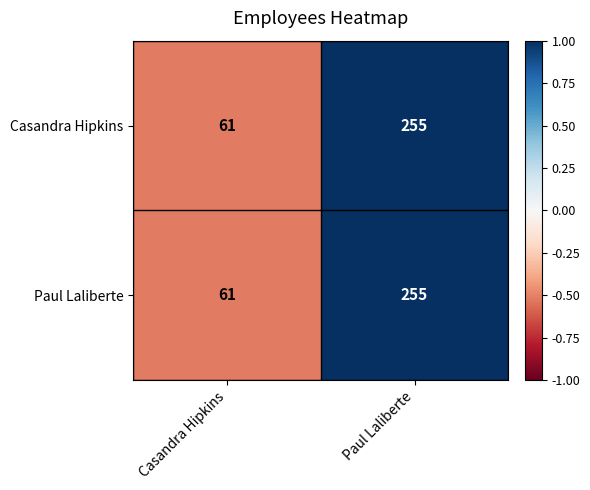

What is the sum of all Casandra Hipkins values?

316